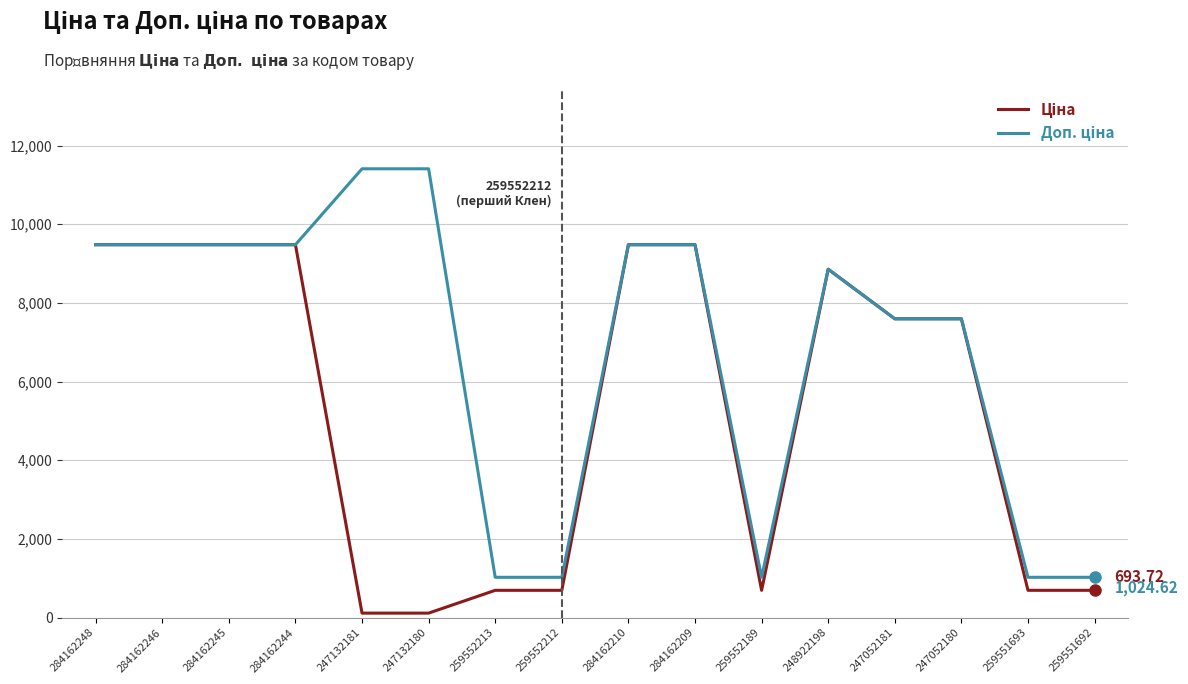

How many series are shown in this chart?

2